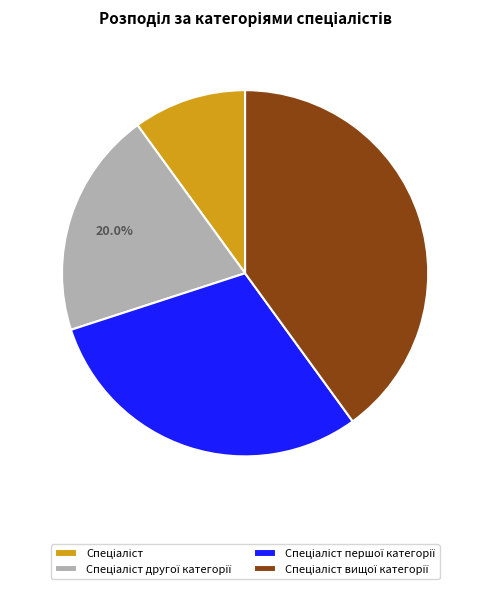

Does any single category account for the majority?

No